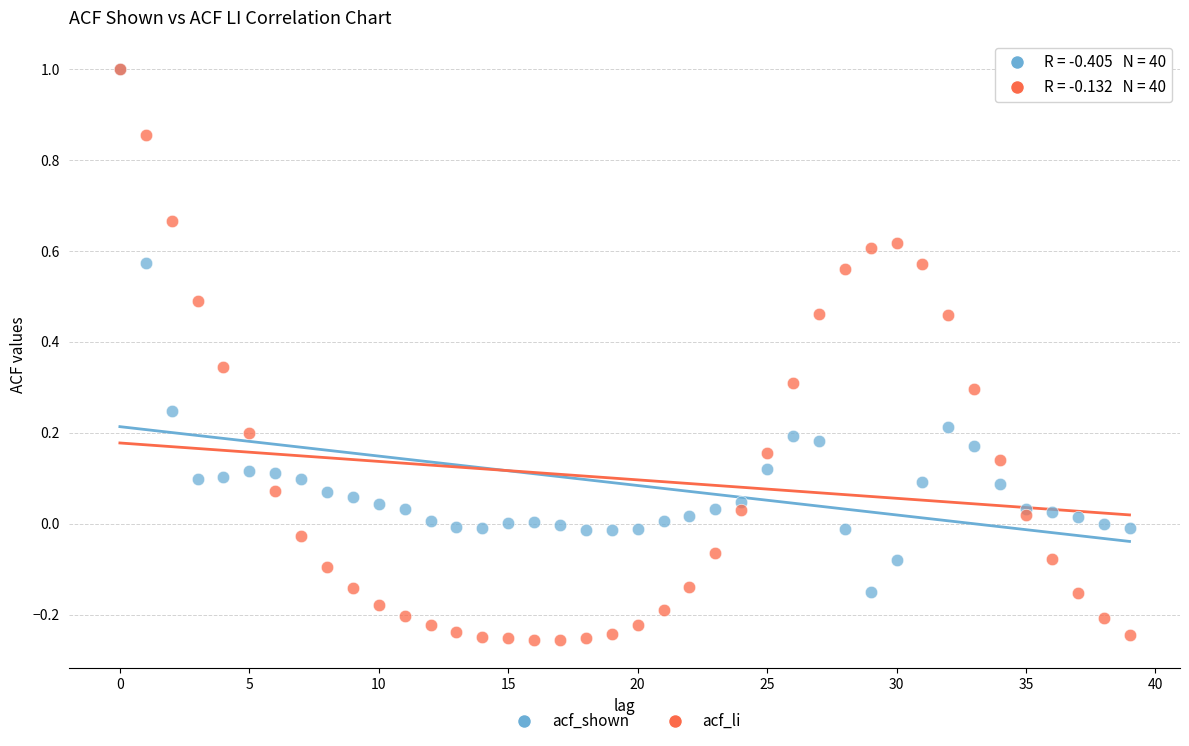

Which series has the widest spread of Y values?

acf_li